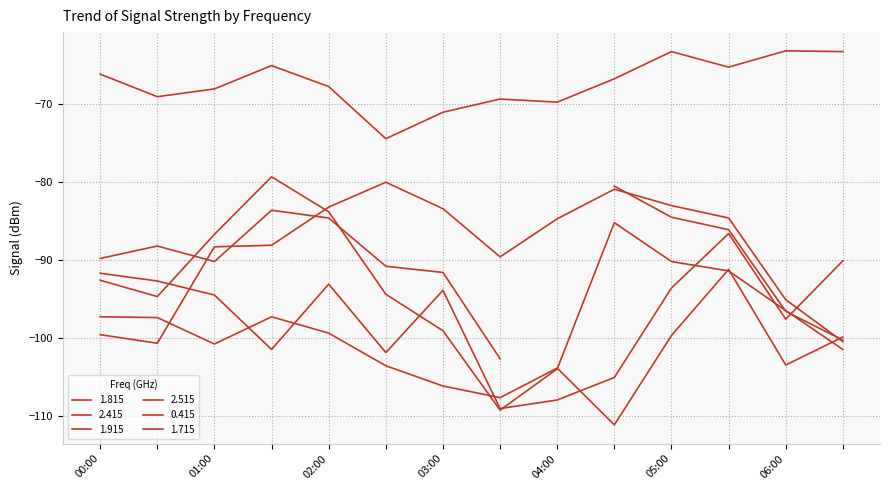

At which category does the chart reach its peak across all series?

06:00